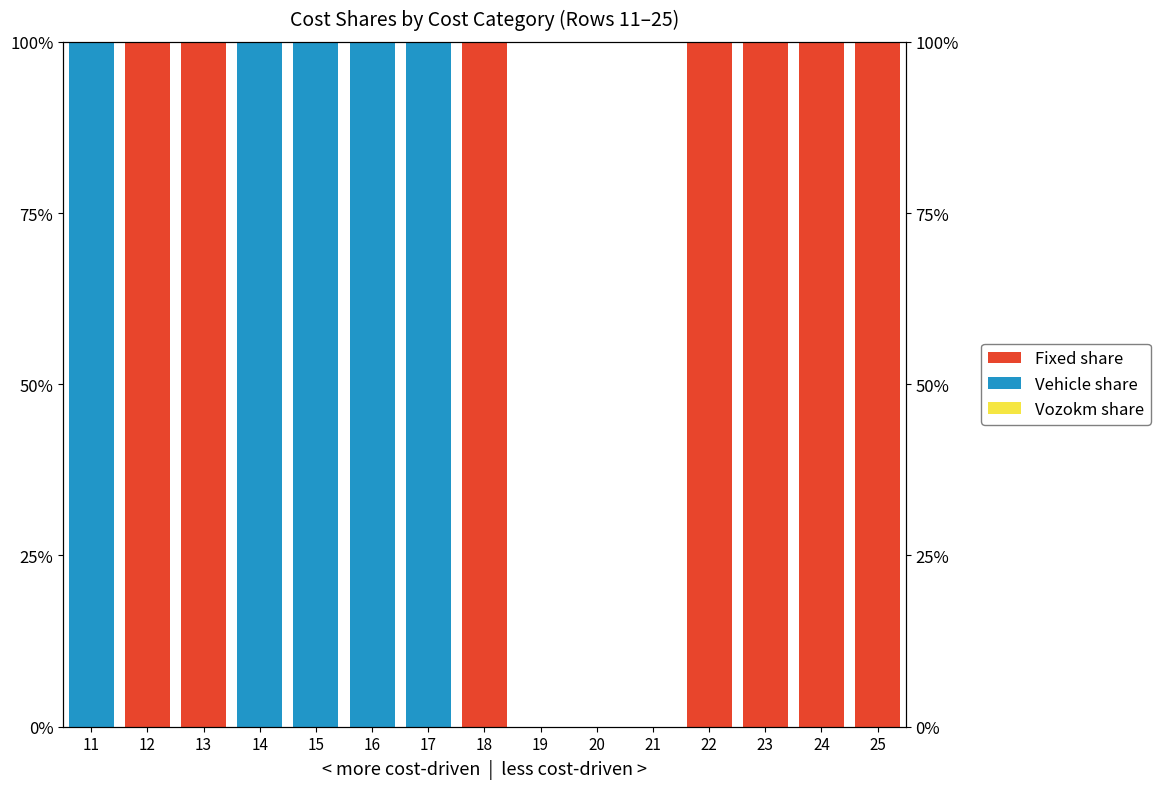

How many bars are there in each group?

3